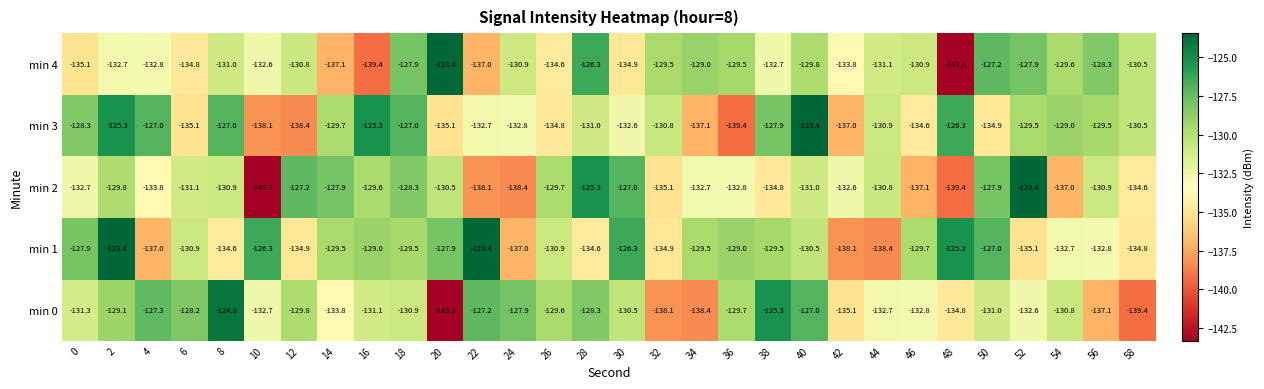

Rank the series at 44 from lowest to highest value.

min 1, min 0, min 4, min 3, min 2